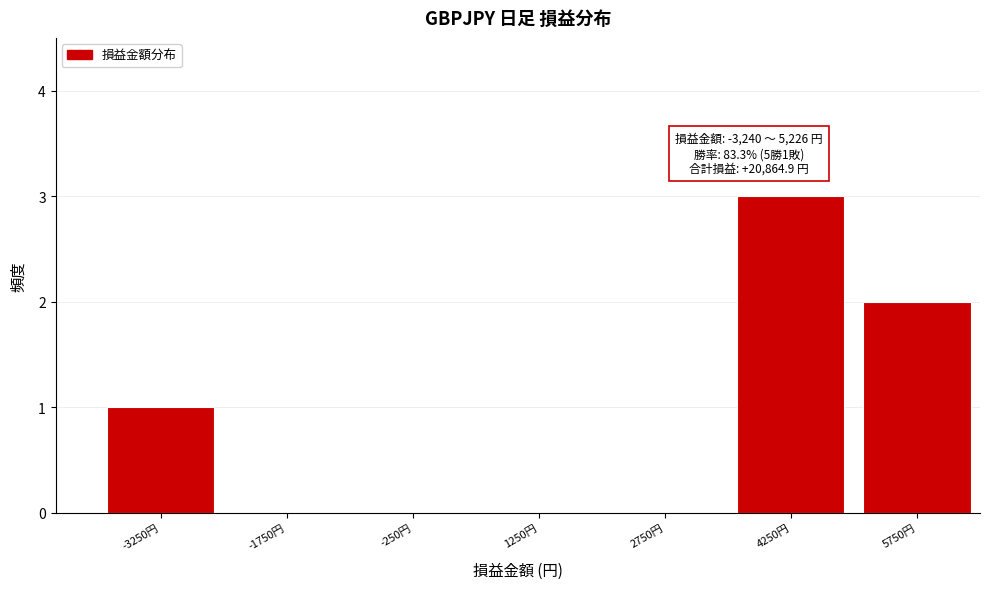

Over which range of the x-axis is the bar tallest?

3500 to 5000